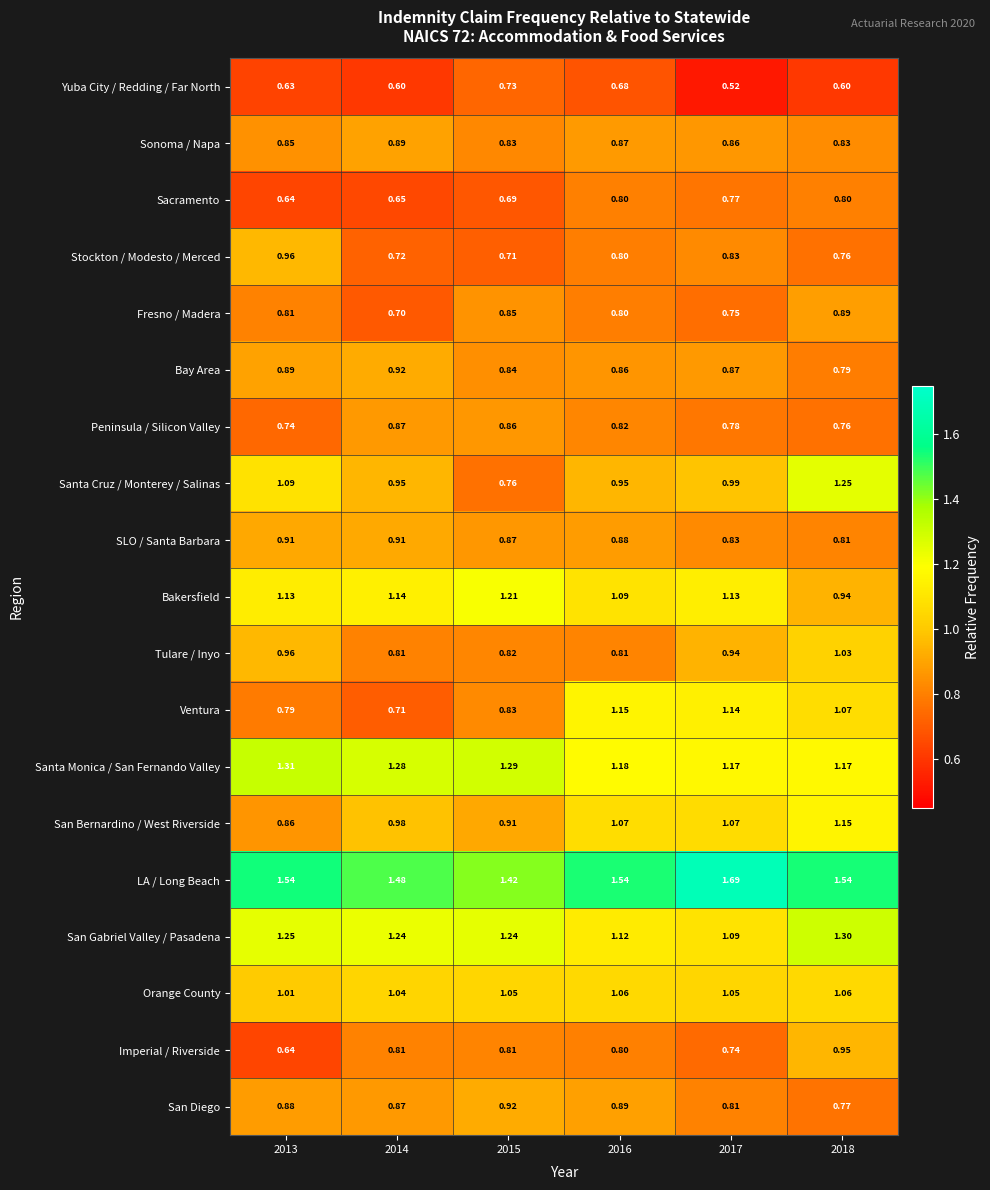

Which series changed the most between 2014 and 2018?

Ventura